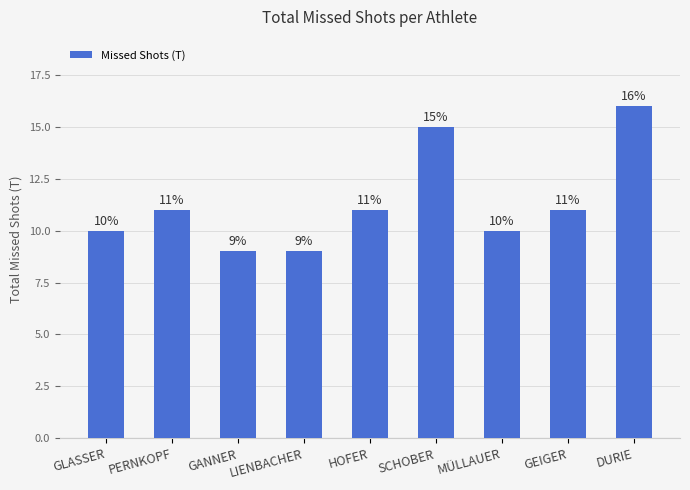

What is the minimum value shown in the chart?

9